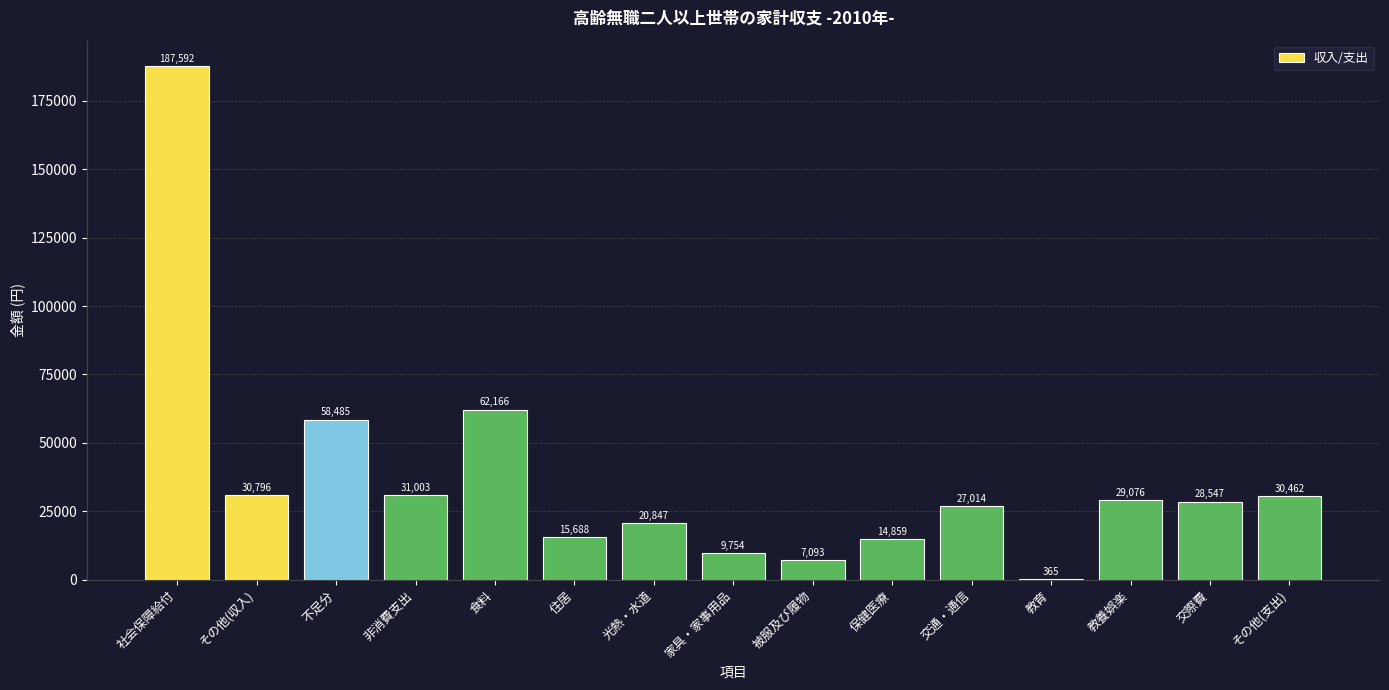

Which label corresponds to the largest value in the chart?

社会保障給付